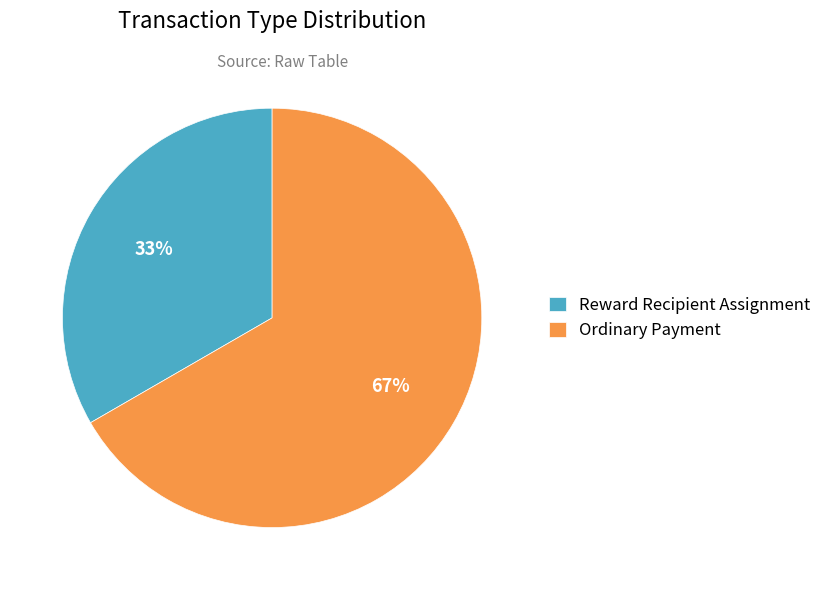

How many segments does this pie chart have?

2